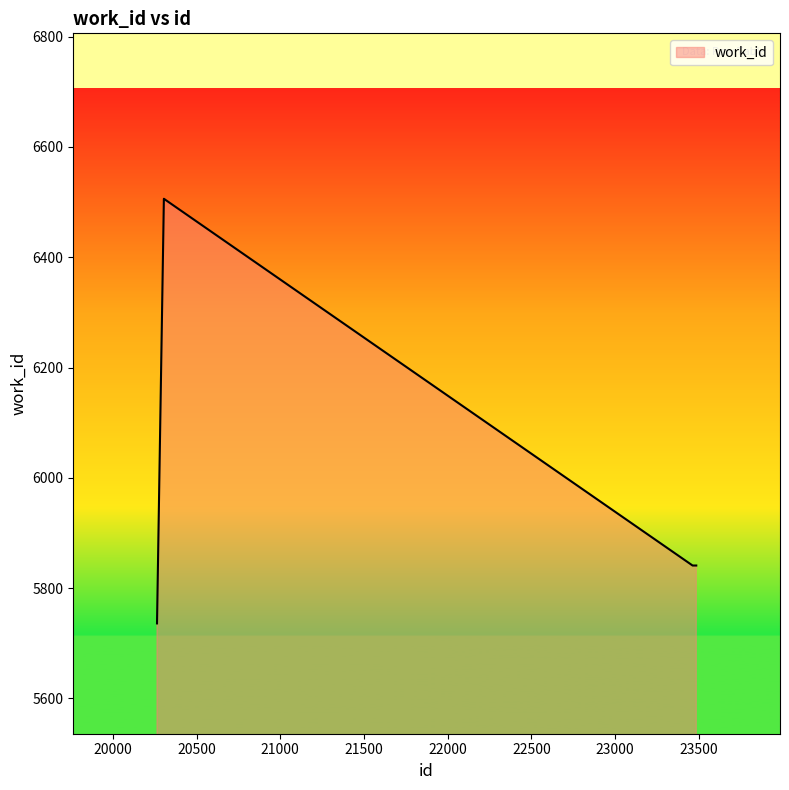

True or false: the data has more than 2 interior local peaks.

False